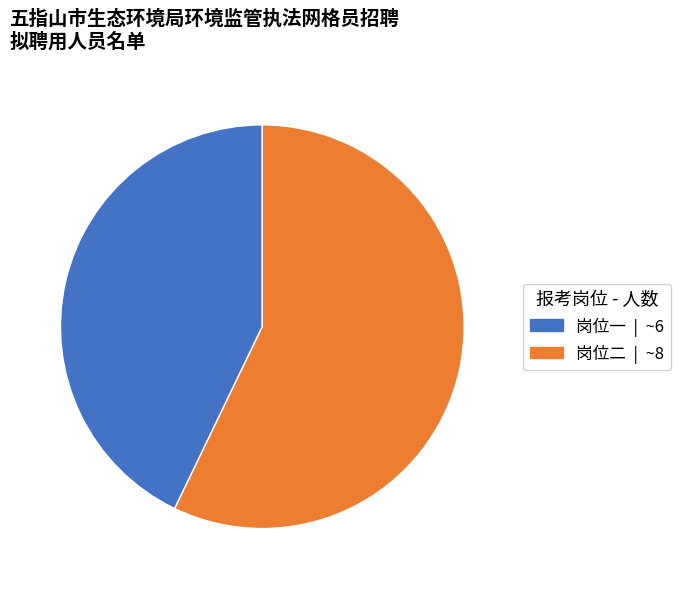

Which slice is the largest?

岗位二